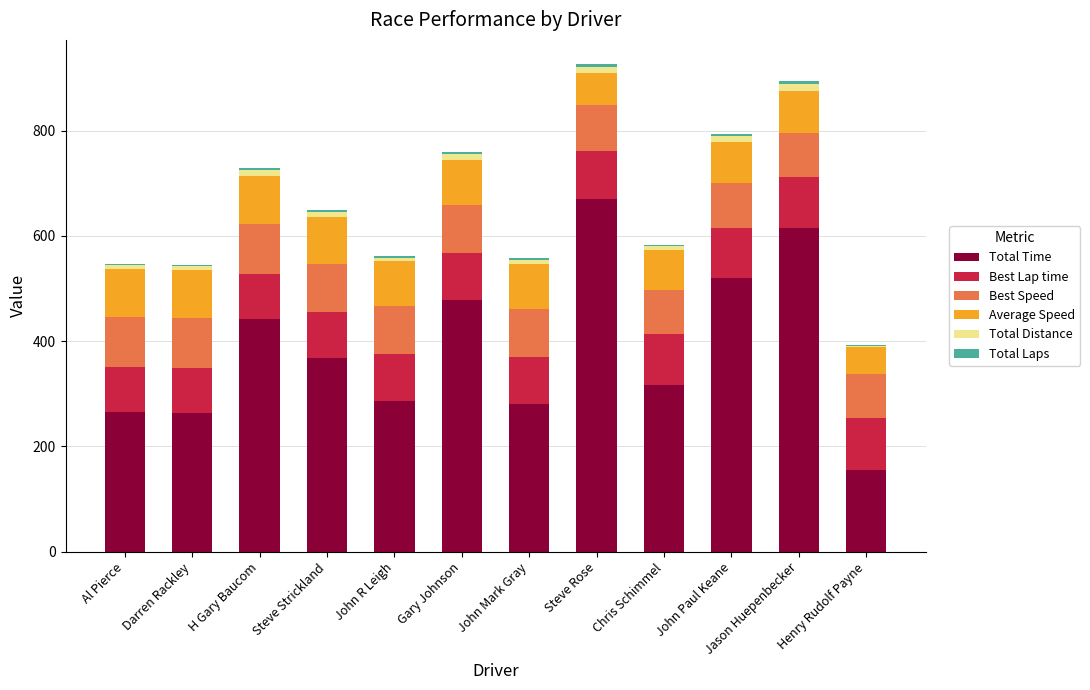

What is the total value across all series at John Mark Gray?

557.0